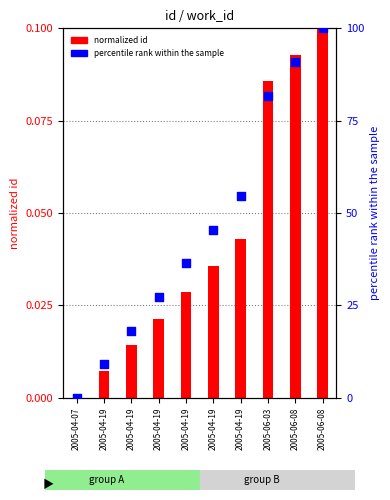

At which category is the sum across all series the highest?

2005-06-08